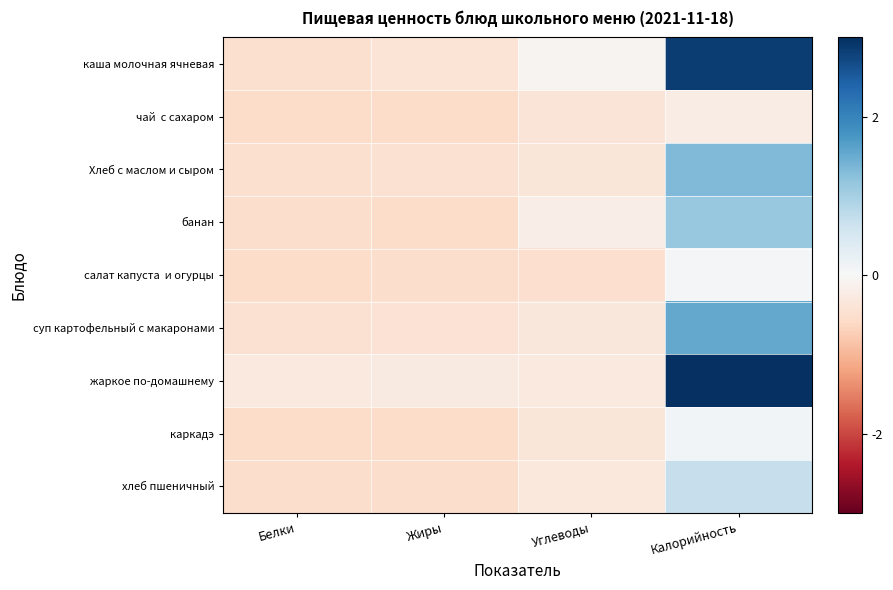

What is the spread (max minus min) of values at Жиры?

0.3